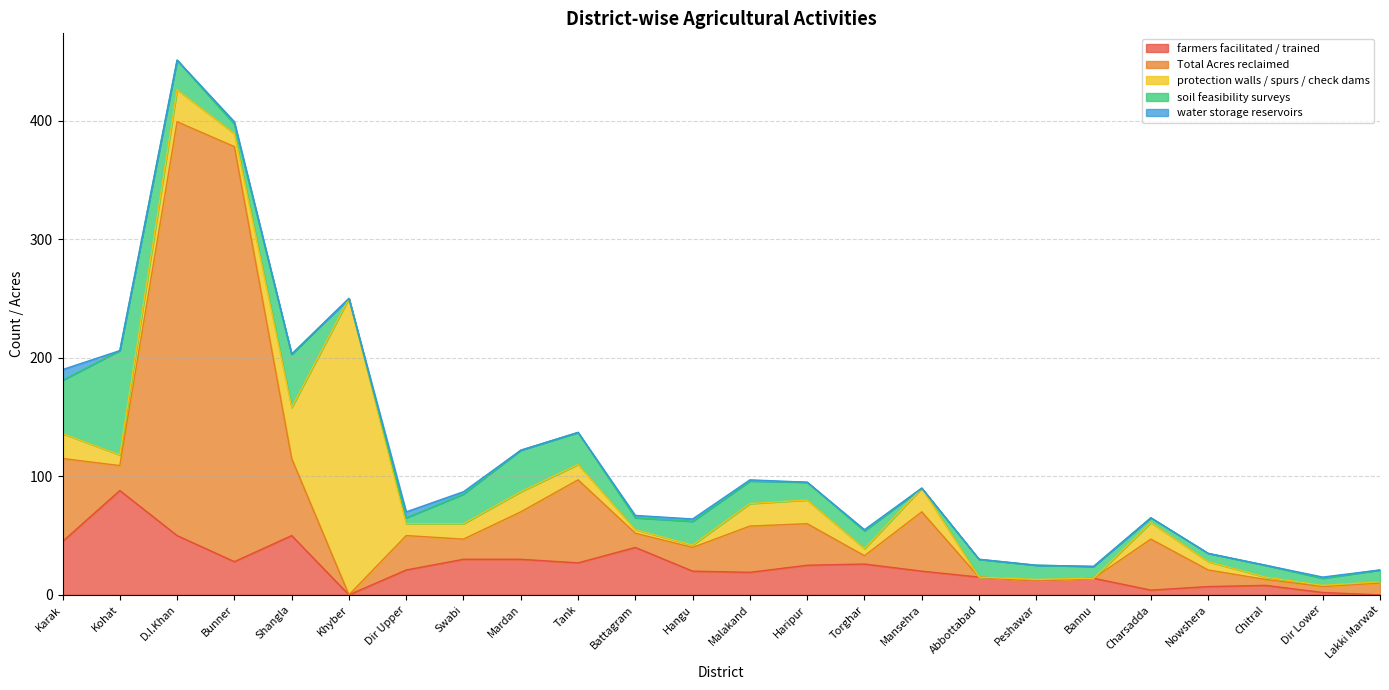

The value of Total Acres reclaimed at Mansehra is 50. True or false?

True